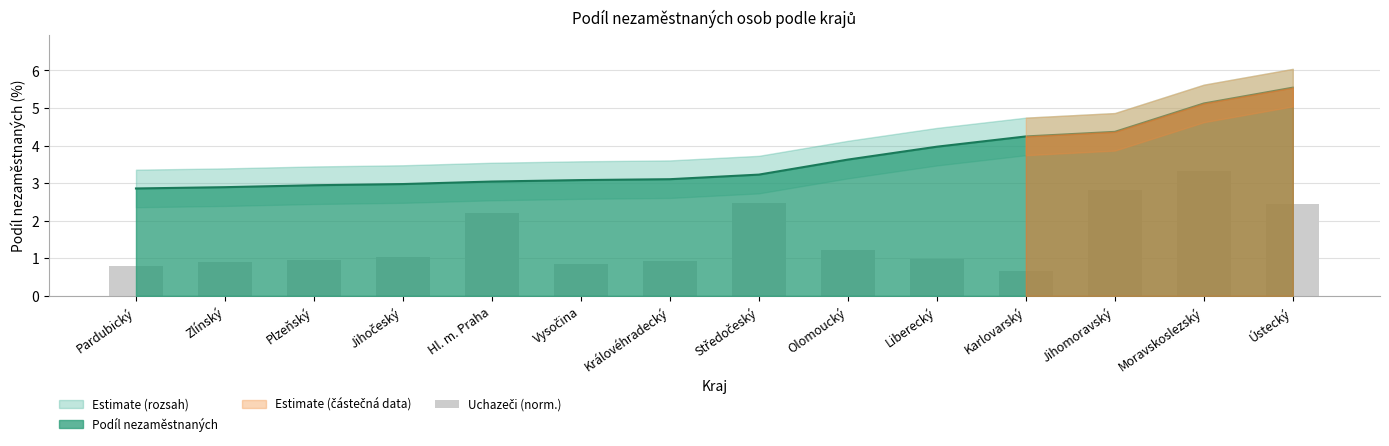

The value at Plzeňský is 0.9. True or false?

True